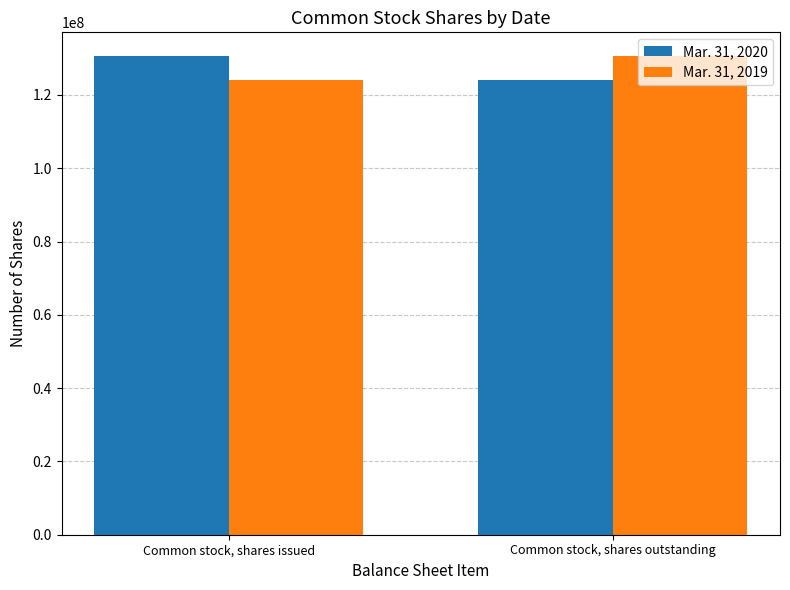

How many values in the Mar. 31, 2019 series are below 130558098?

1